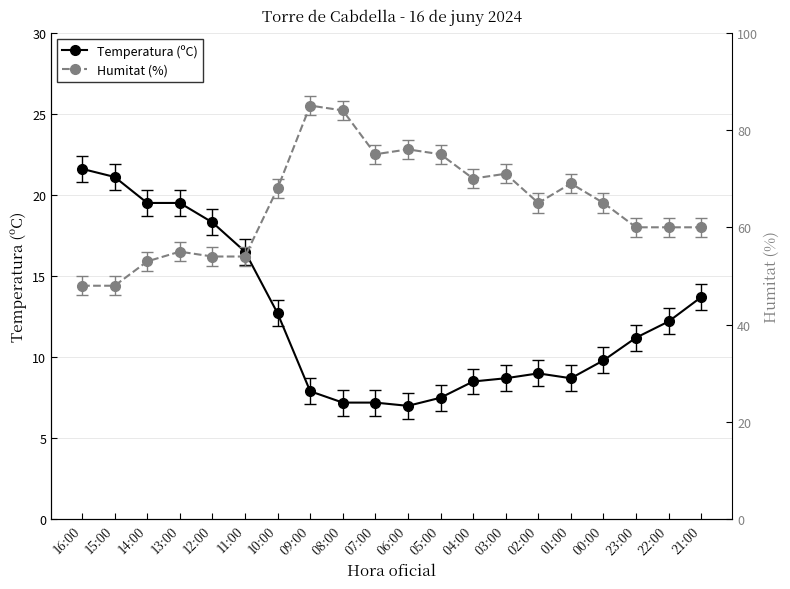

Reading left to right, what are all the values shown in this chart?

Temperatura (ºC): 21.6	21.1	19.5	19.5	18.3	16.5	12.7	7.9	7.2	7.2	7.0	7.5	8.5	8.7	9.0	8.7	9.8	11.2	12.2	13.7
Humitat (%): 48.0	48.0	53.0	55.0	54.0	54.0	68.0	85.0	84.0	75.0	76.0	75.0	70.0	71.0	65.0	69.0	65.0	60.0	60.0	60.0